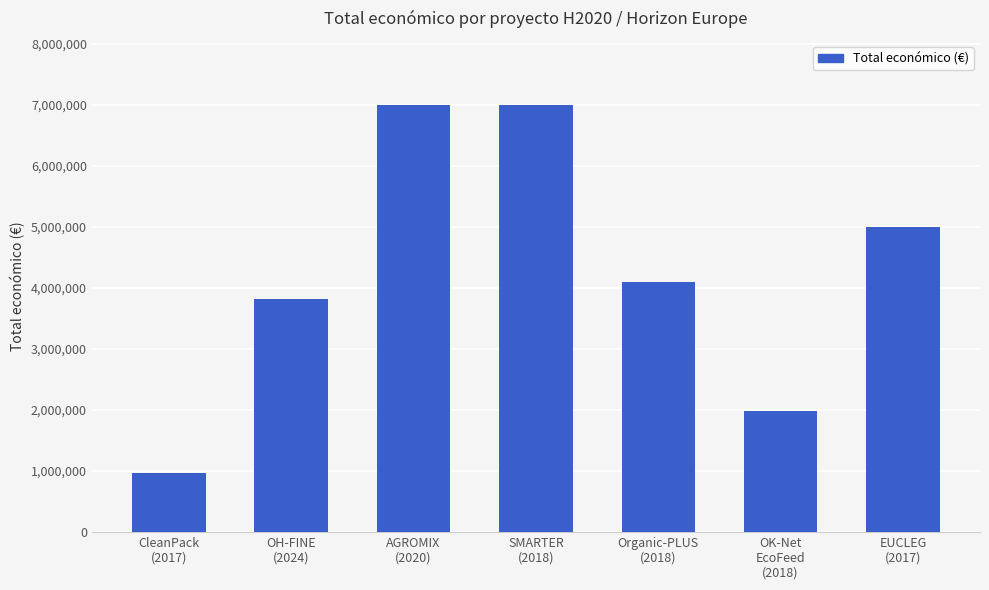

What is the ratio of the value at EUCLEG
(2017) to the value at CleanPack
(2017)?

5.2